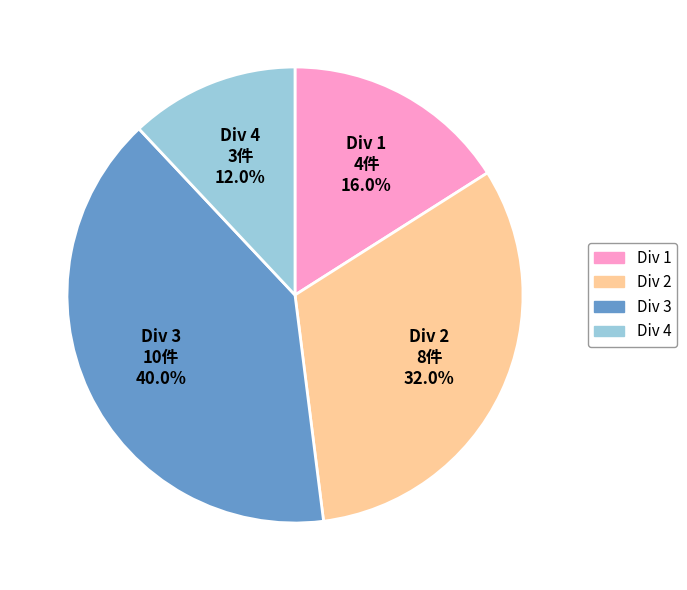

Combined, do Div 1 and Div 2 account for over 50%?

No